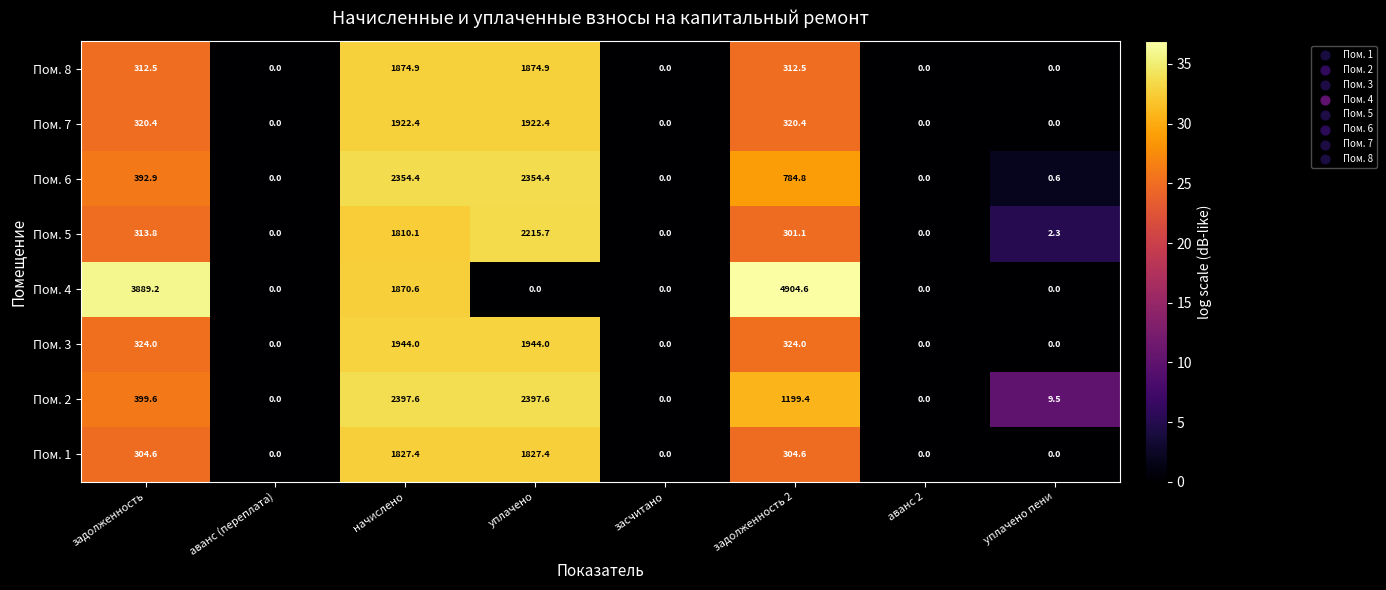

What is the greatest value displayed?

4904.6